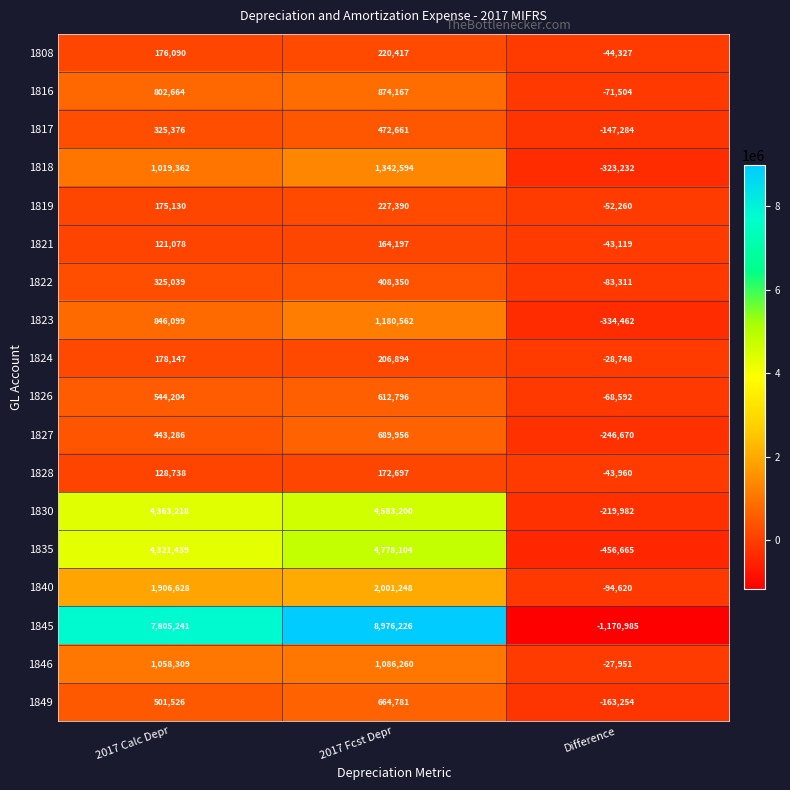

Which label corresponds to the largest value in the chart?

2017 Fcst Depr